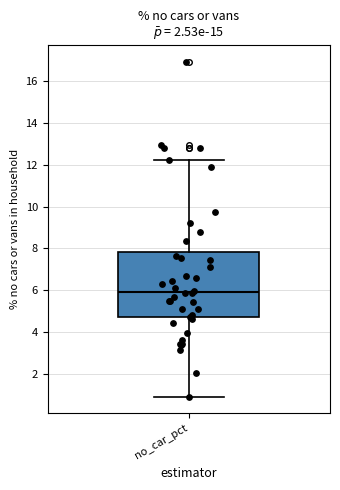

Where does the upper whisker of the box for no_car_pct end on the y-axis? The values are not printed on the chart, so give them approximately, as read against the axis.

12.2